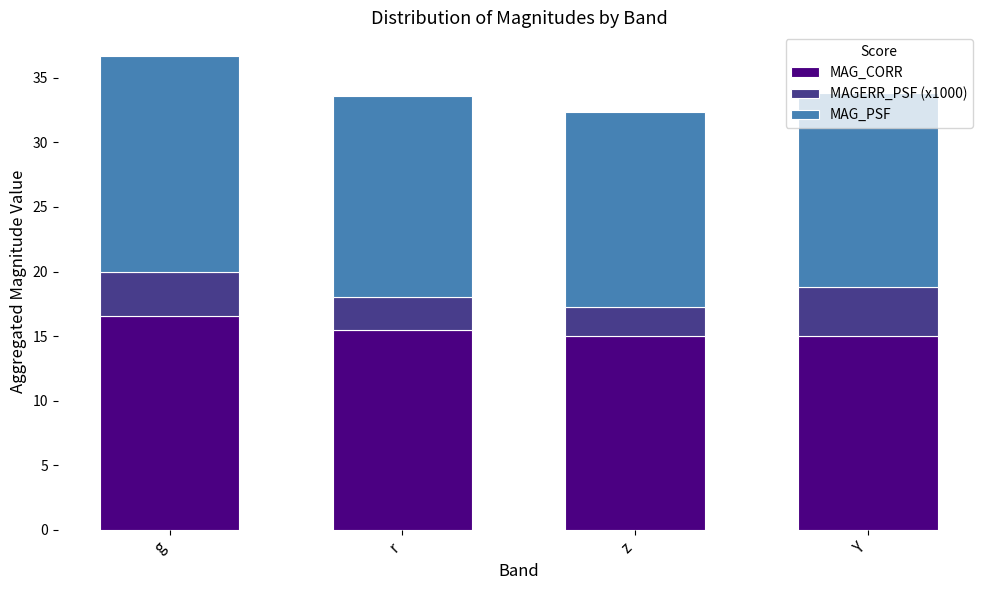

What value does the MAG_CORR series have at Y?

15.0